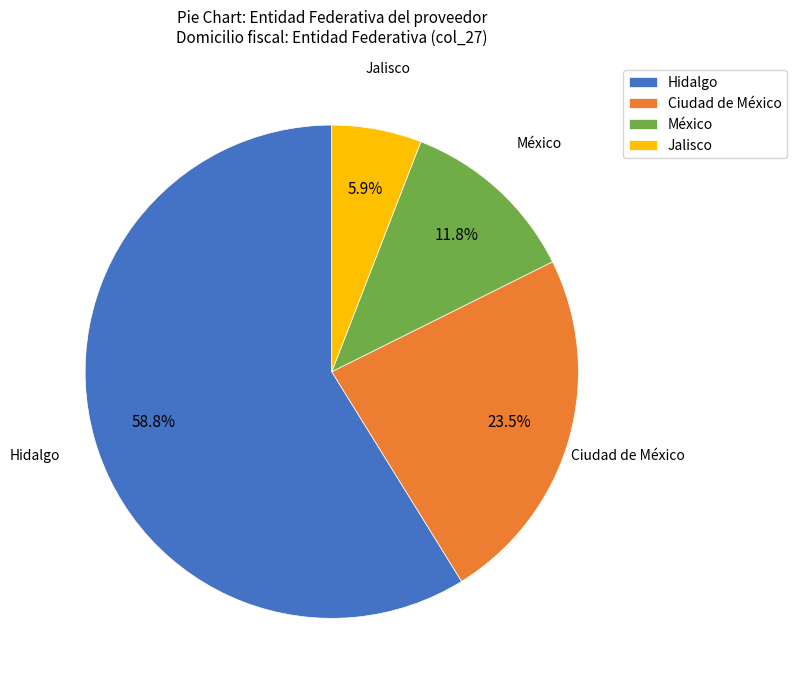

Combined, what portion of the pie is Ciudad de México and Jalisco?

29.4%